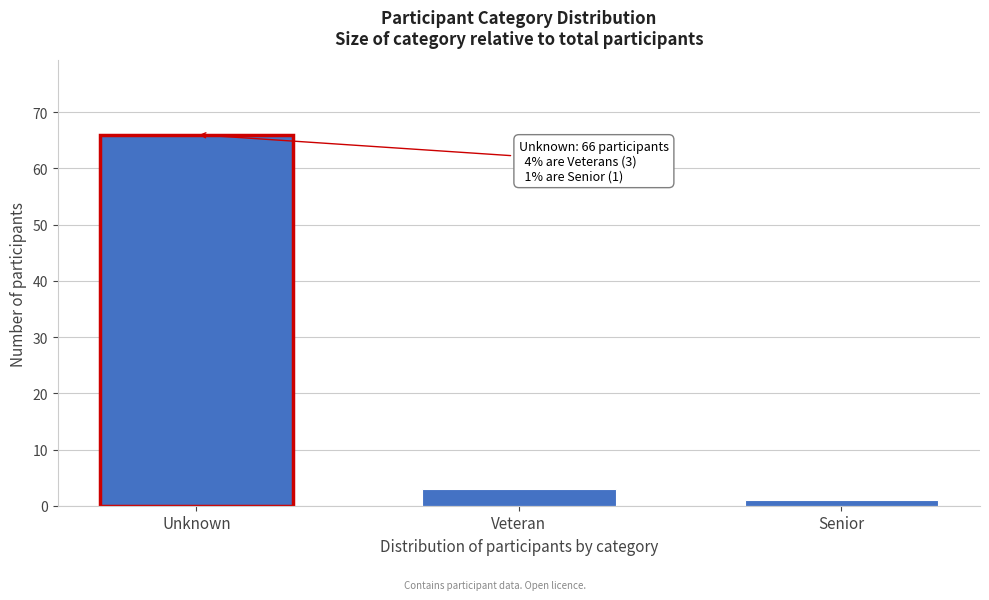

Reading left to right, list all the values displayed in this chart.

66	3	1